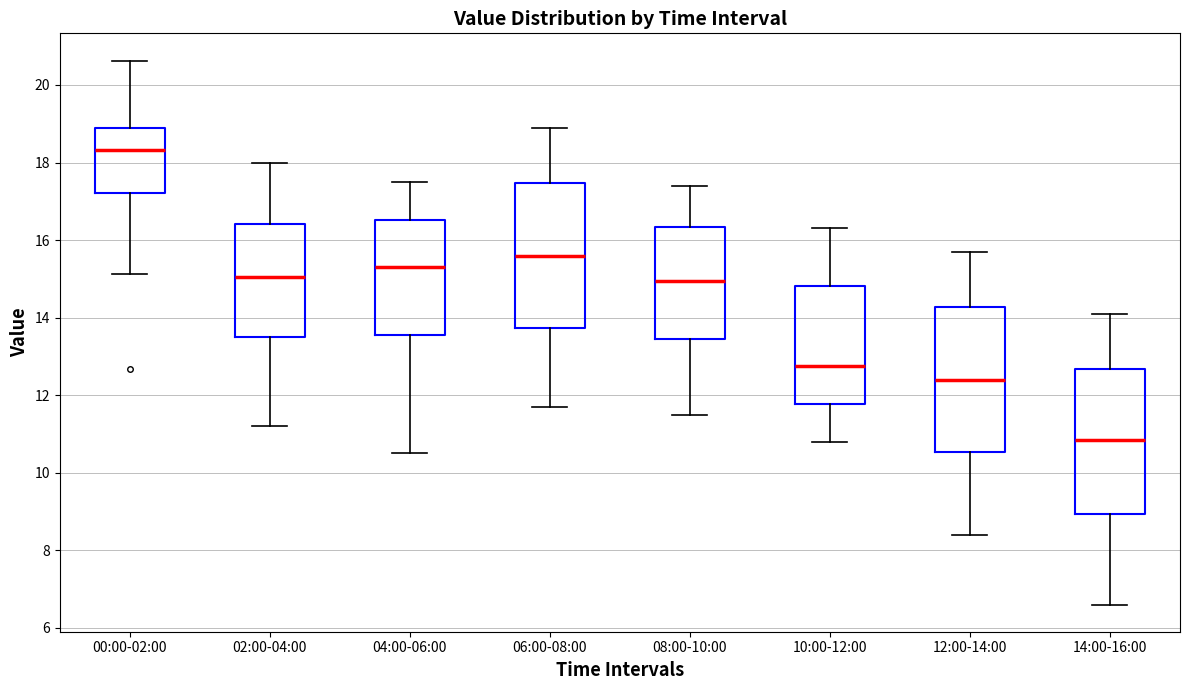

Reading left to right, transcribe this box plot: for each box, give where its median line is, the range the box spans, and where its two whiskers end, as read against the y-axis. The values are not printed on the chart, so give them approximately, as read against the axis.

00:00-02:00: median 18.4, box 17.2 to 18.8, whiskers 15.2 to 20.6
02:00-04:00: median 15.0, box 13.6 to 16.4, whiskers 11.2 to 18.0
04:00-06:00: median 15.4, box 13.6 to 16.6, whiskers 10.6 to 17.6
06:00-08:00: median 15.6, box 13.8 to 17.4, whiskers 11.8 to 19.0
08:00-10:00: median 15.0, box 13.4 to 16.4, whiskers 11.6 to 17.4
10:00-12:00: median 12.8, box 11.8 to 14.8, whiskers 10.8 to 16.4
12:00-14:00: median 12.4, box 10.6 to 14.2, whiskers 8.4 to 15.8
14:00-16:00: median 10.8, box 9.0 to 12.6, whiskers 6.6 to 14.2